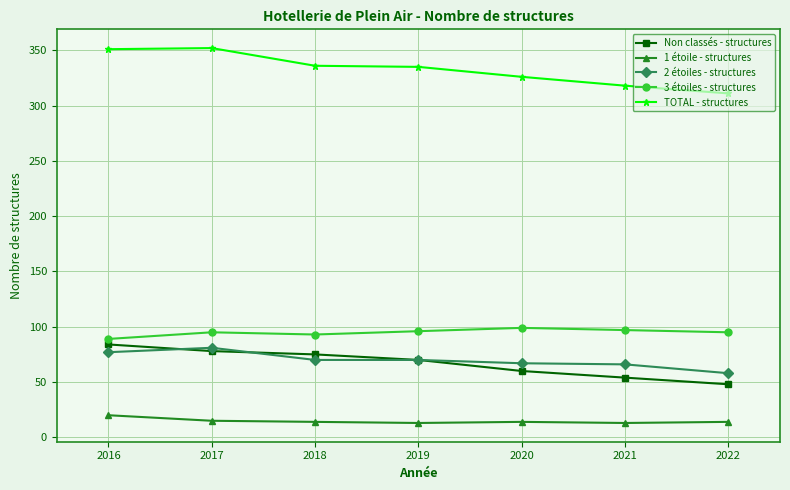

What is the value of the TOTAL - structures point at the 2nd from the left?

352